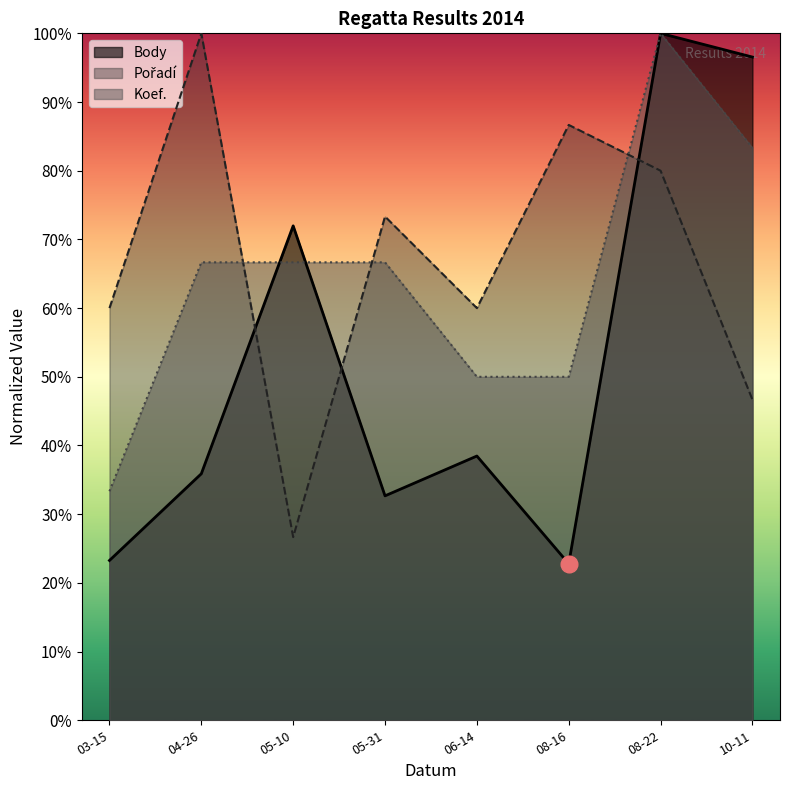

How many series are shown in this chart?

3